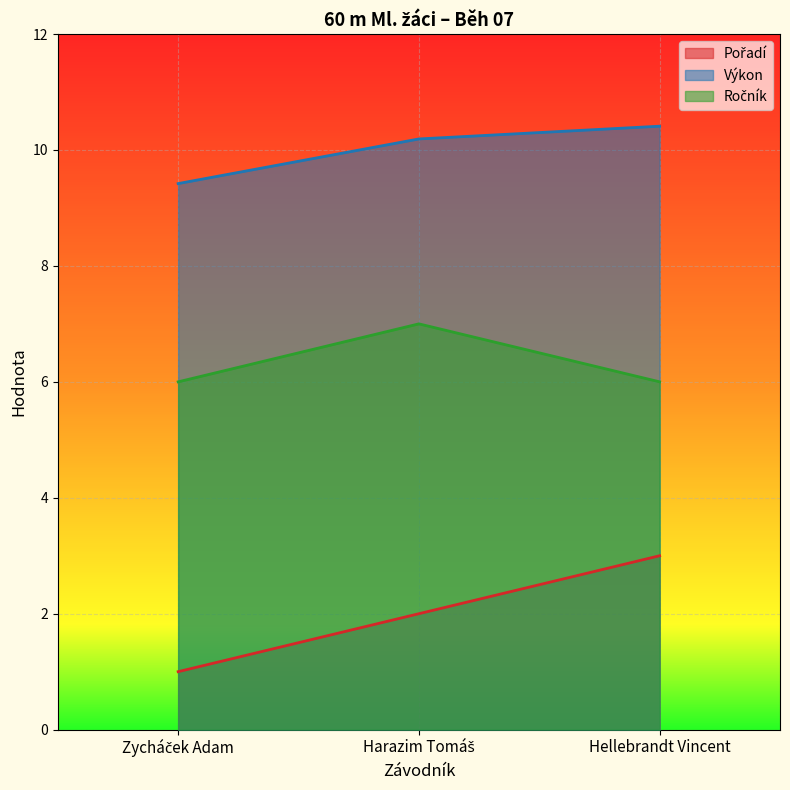

Reading left to right, transcribe all the data shown in this chart.

Pořadí: 1.0	2.0	3.0
Výkon: 9.4	10.2	10.4
Ročník: 6.0	7.0	6.0